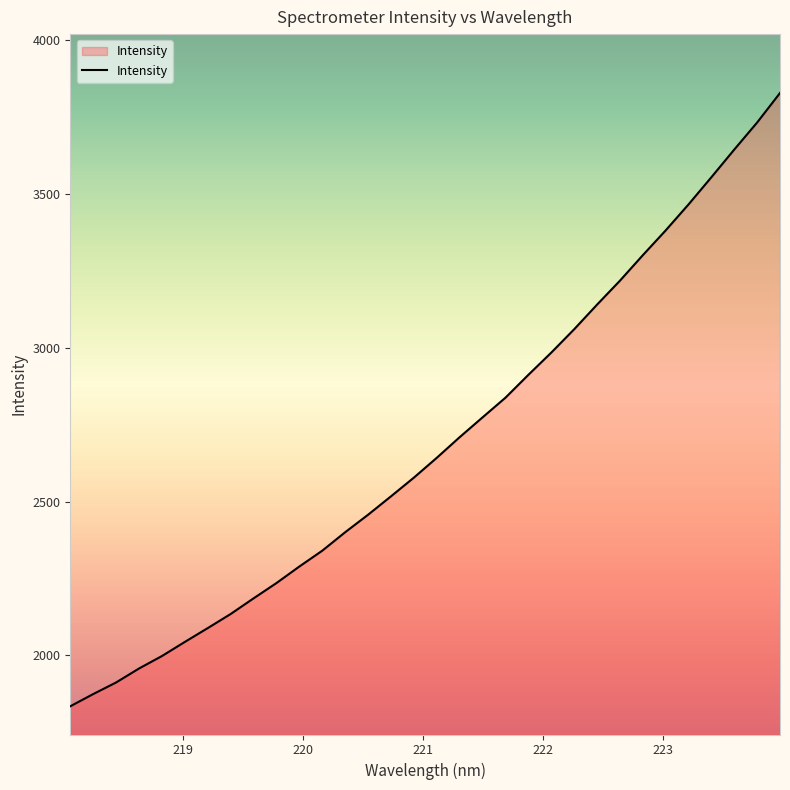

What is the greatest value displayed?

3828.5